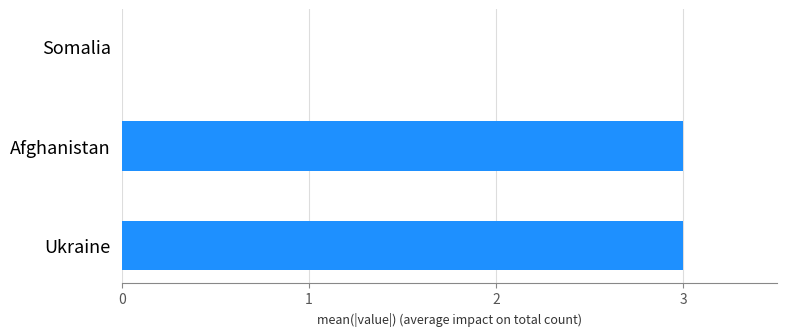

At which label is the value closest to 1?

Somalia